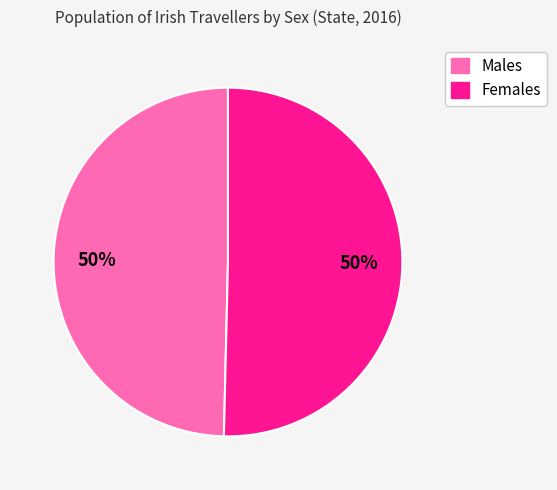

To the nearest percent, what portion does Males represent?

50%